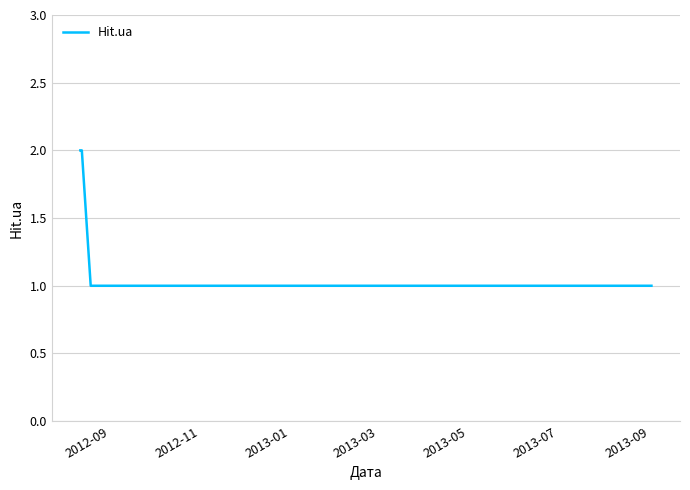

How many lines are shown in the chart?

1